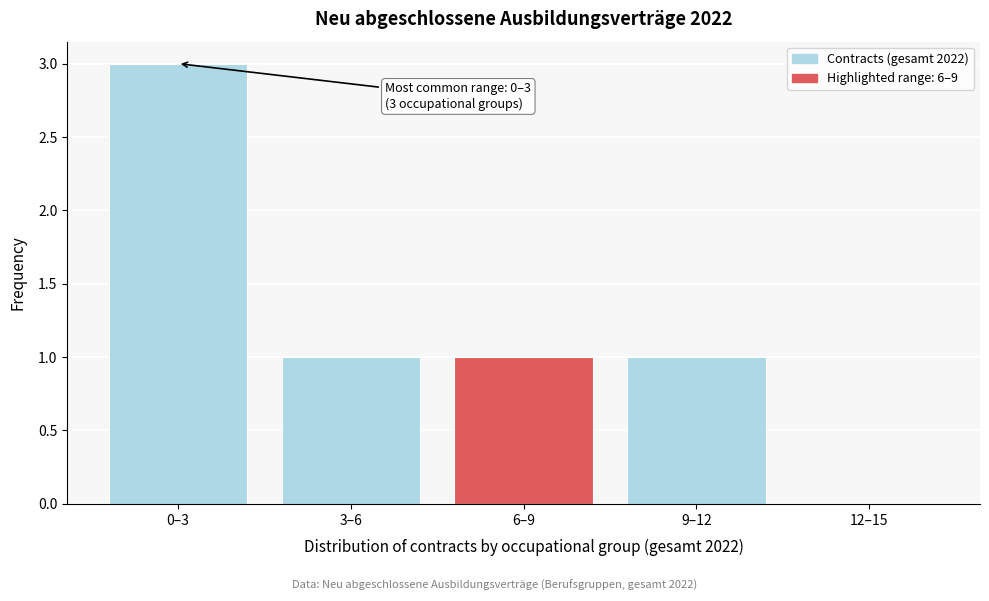

Reading right to left, extract all data points from this chart.

12–15=0	9–12=1	6–9=1	3–6=1	0–3=3